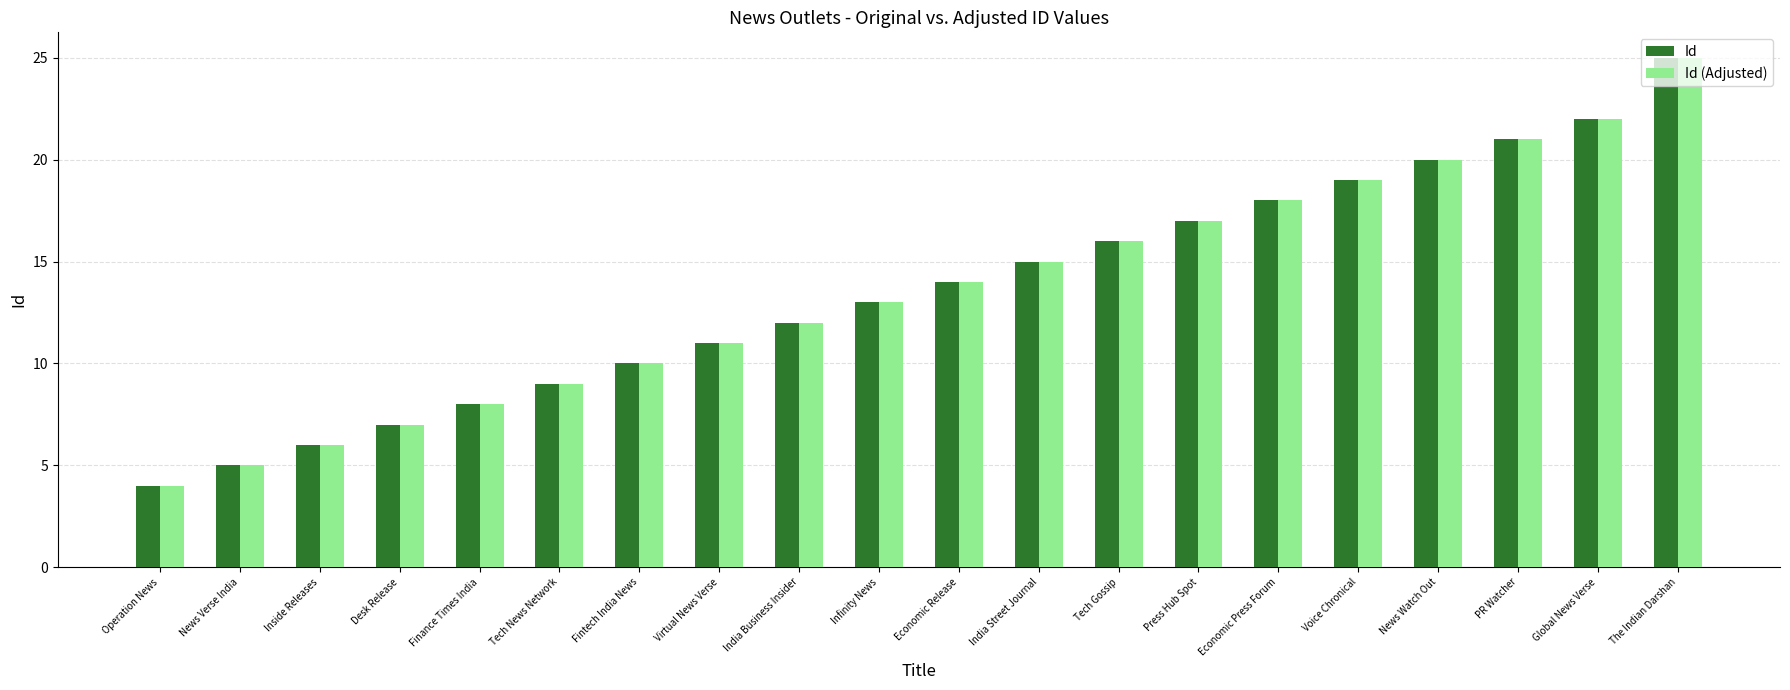

What is the label of the 20th bar from the right?

Operation News